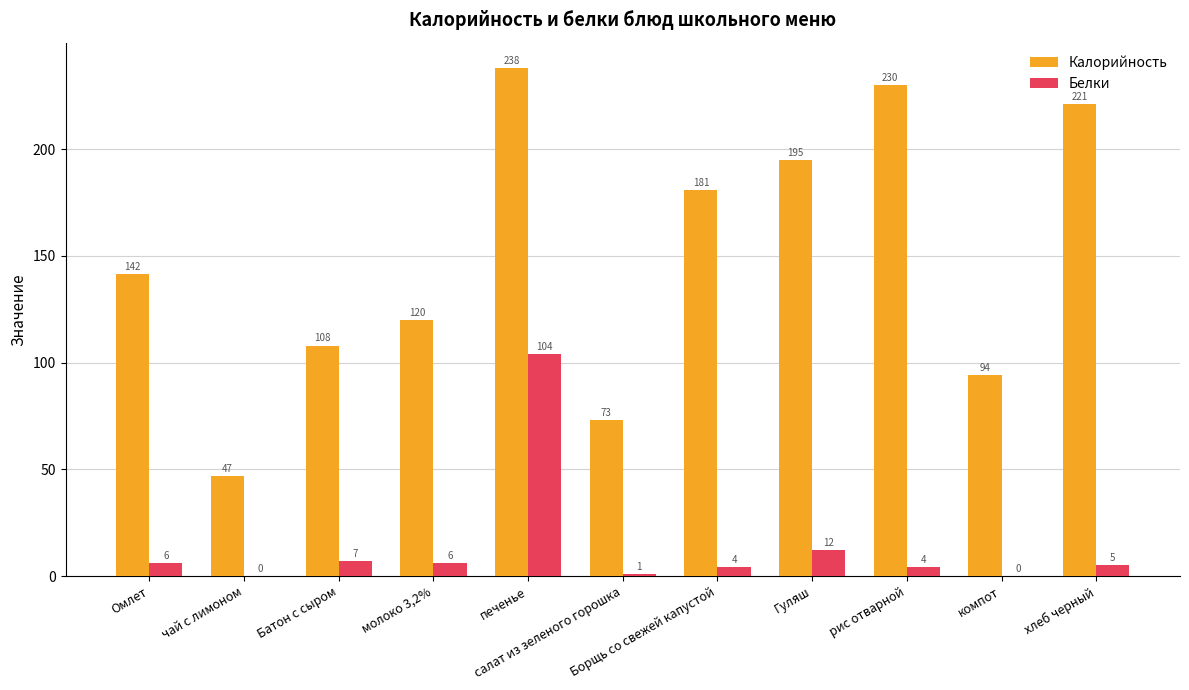

At which category is the sum across all series the highest?

печенье